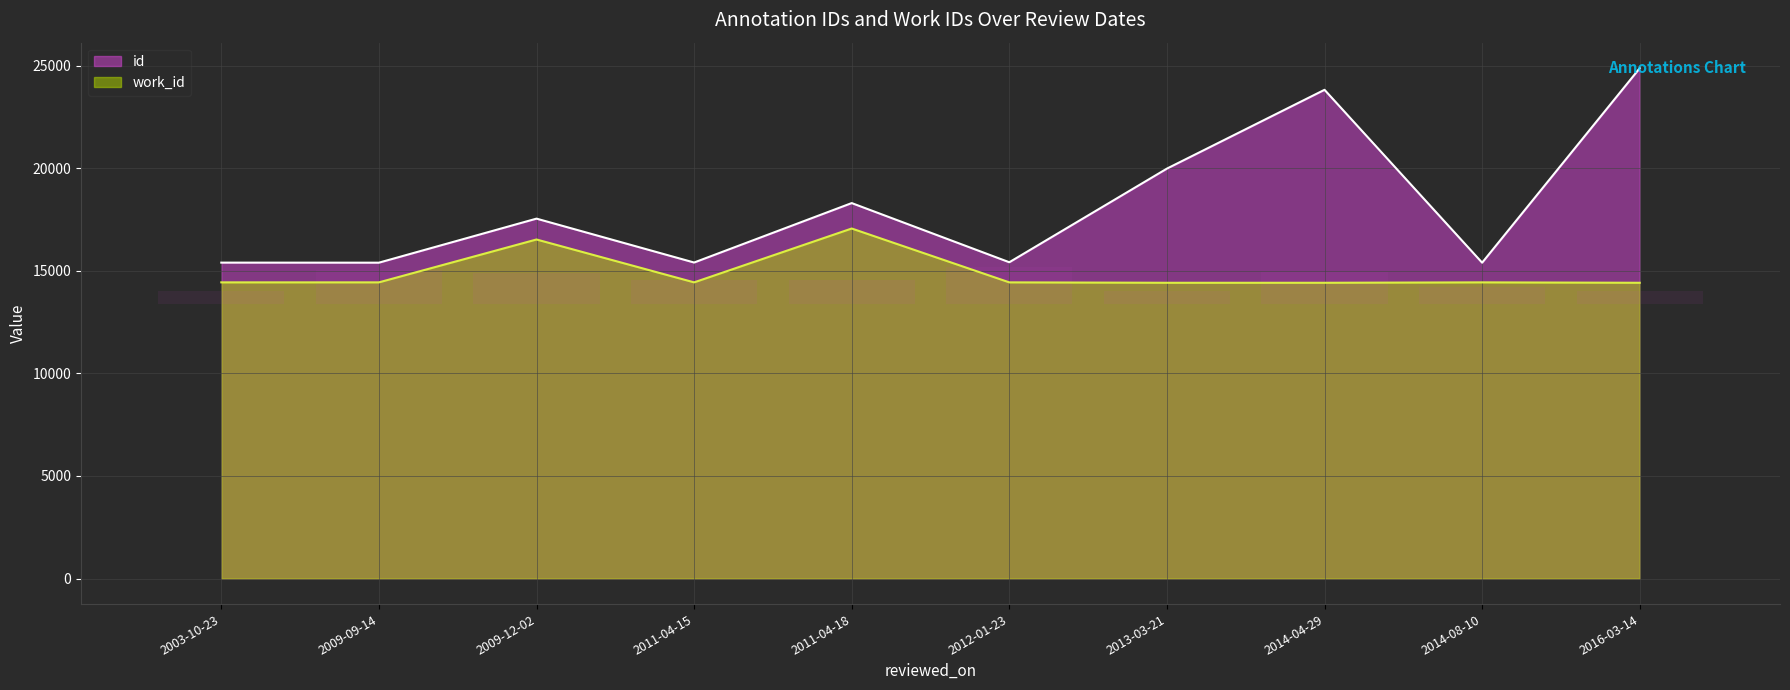

What is the difference between the work_id values at 2009-12-02 and 2011-04-18?

535.0